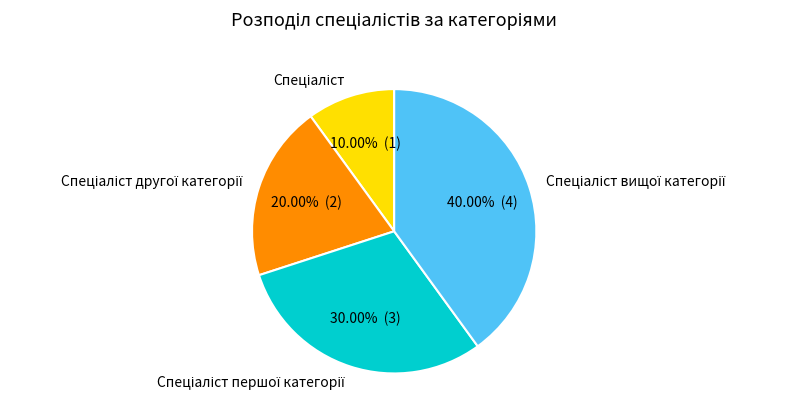

Rank the categories by value from lowest to highest.

Спеціаліст, Спеціаліст другої категорії, Спеціаліст першої категорії, Спеціаліст вищої категорії